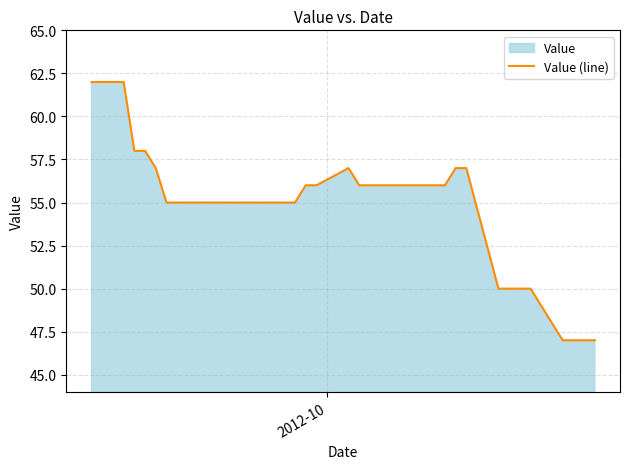

Does the chart display data point markers on the line(s)?

No